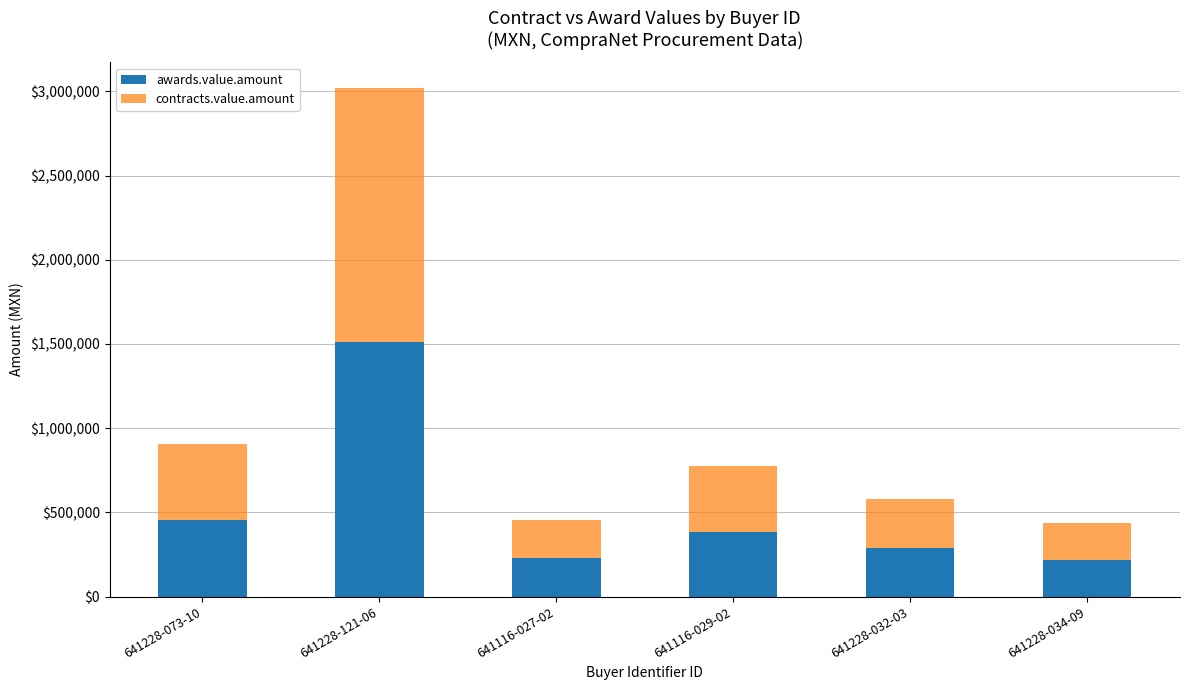

What is the sum of all awards.value.amount values?

3082591.6